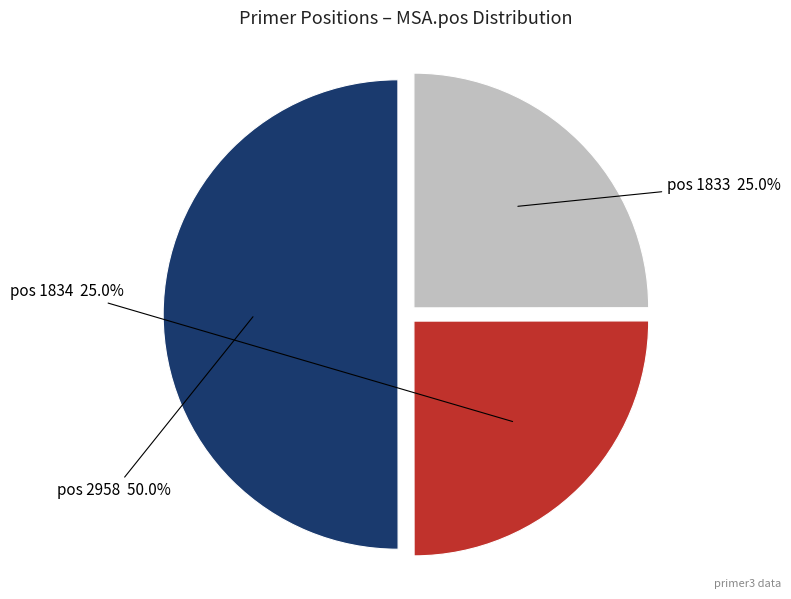

Which category accounts for the majority?

pos 2958